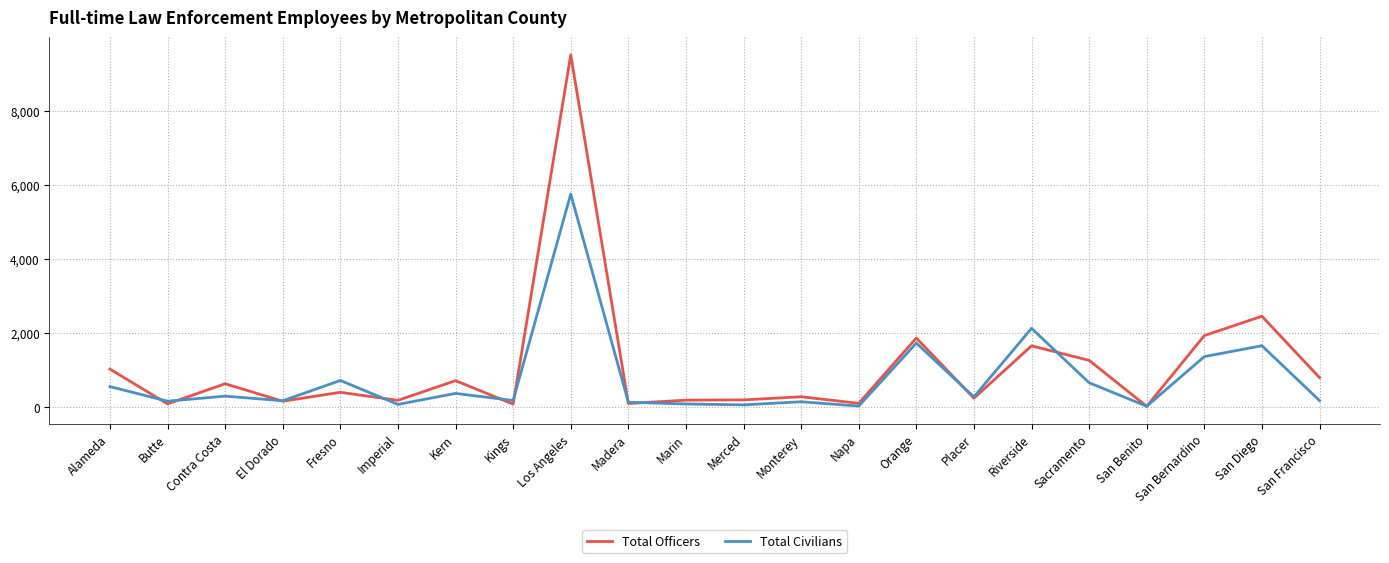

At which category is the sum across all series the highest?

Los Angeles